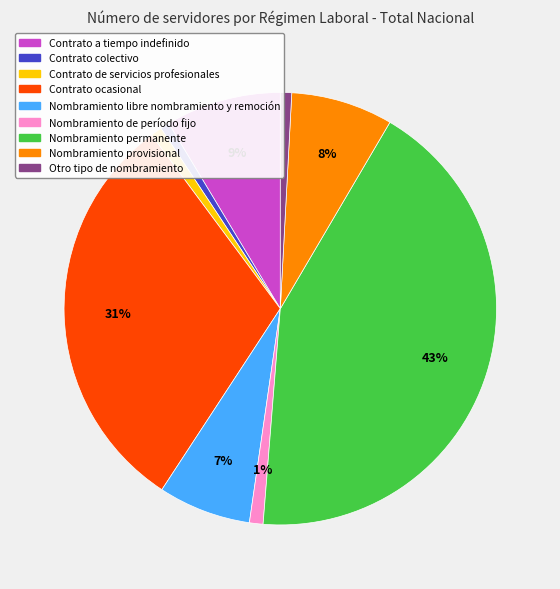

To the nearest percent, what is the average slice percentage?

11%